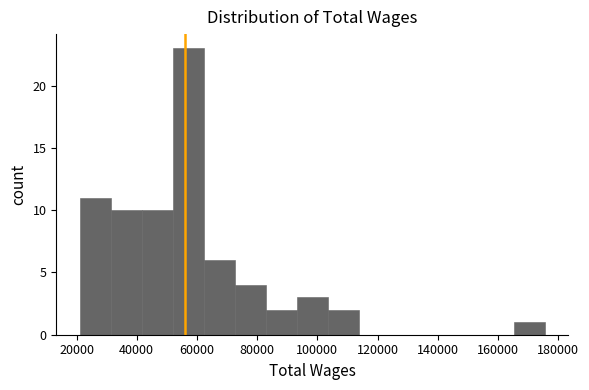

Reading left to right, list every bar in this chart as the range it spans on the x-axis followed by its height. Neither the bar edges nor the heights are printed on the chart, so give them approximately, as read against the axes.

22000 to 32000: 11
32000 to 42000: 10
42000 to 52000: 10
52000 to 62000: 23
62000 to 72000: 6
72000 to 82000: 4
82000 to 94000: 2
94000 to 104000: 3
104000 to 114000: 2
114000 to 124000: 0
124000 to 134000: 0
134000 to 144000: 0
144000 to 154000: 0
154000 to 166000: 0
166000 to 176000: 1